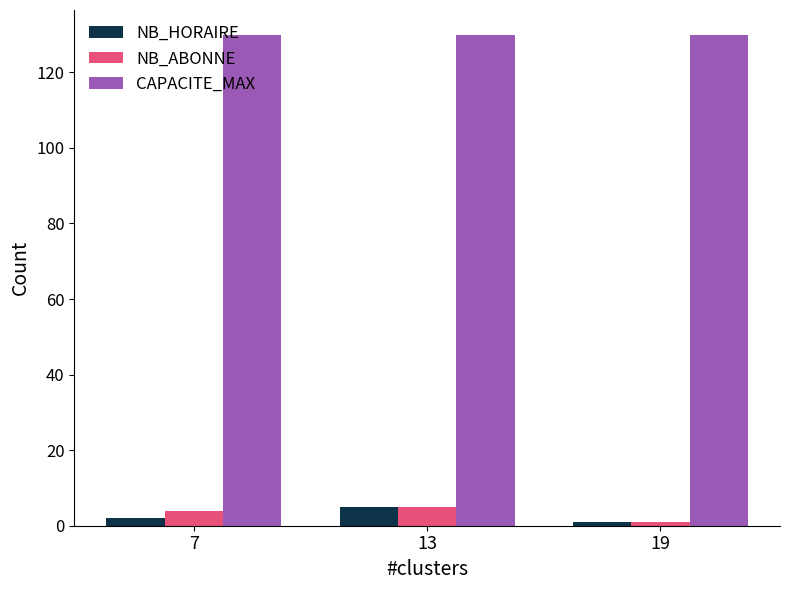

What is the sum of the NB_ABONNE values at 7 and 13?

9